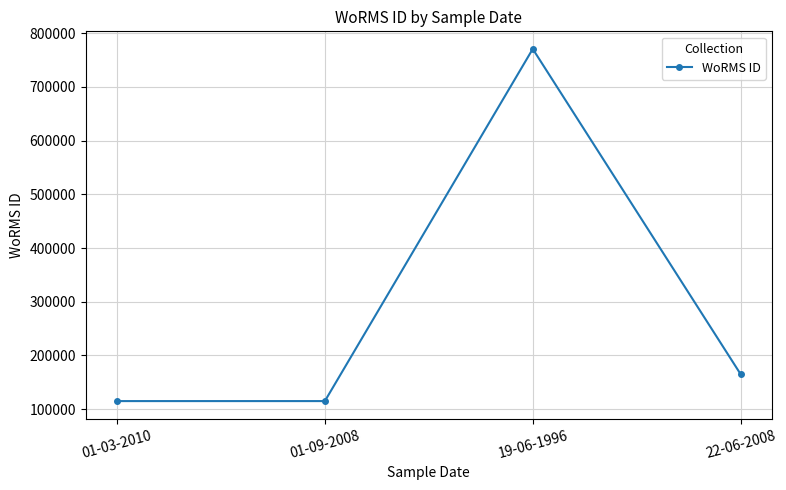

What is the sum of all values?

1165773.8